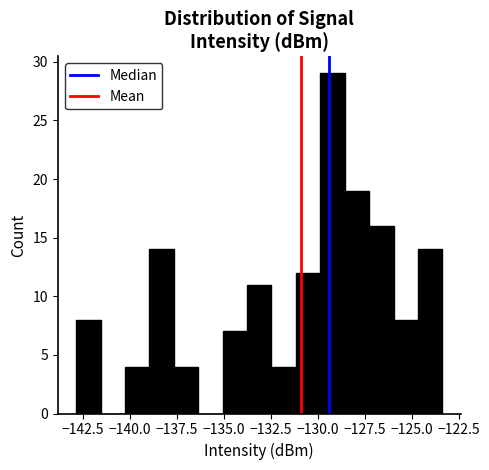

Read against the x-axis, roughly where is the centre of the tallest bar?

-129.0